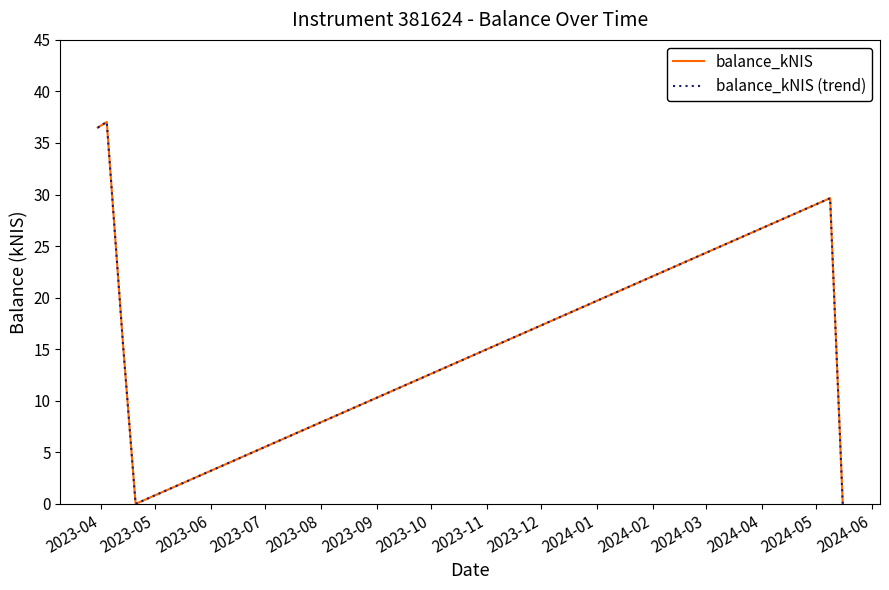

Does the chart display data point markers on the line(s)?

No